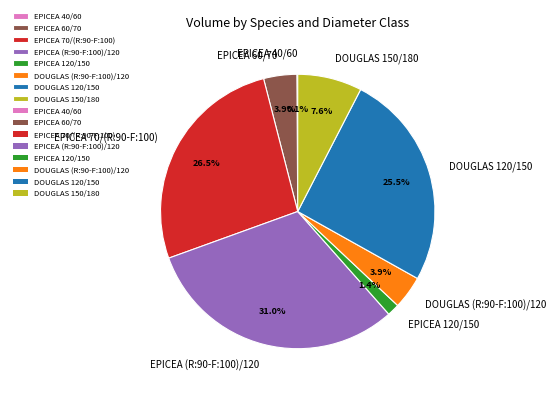

What is the ratio of the value at EPICEA 70/(R:90-F:100) to the value at DOUGLAS 120/150?

1.0